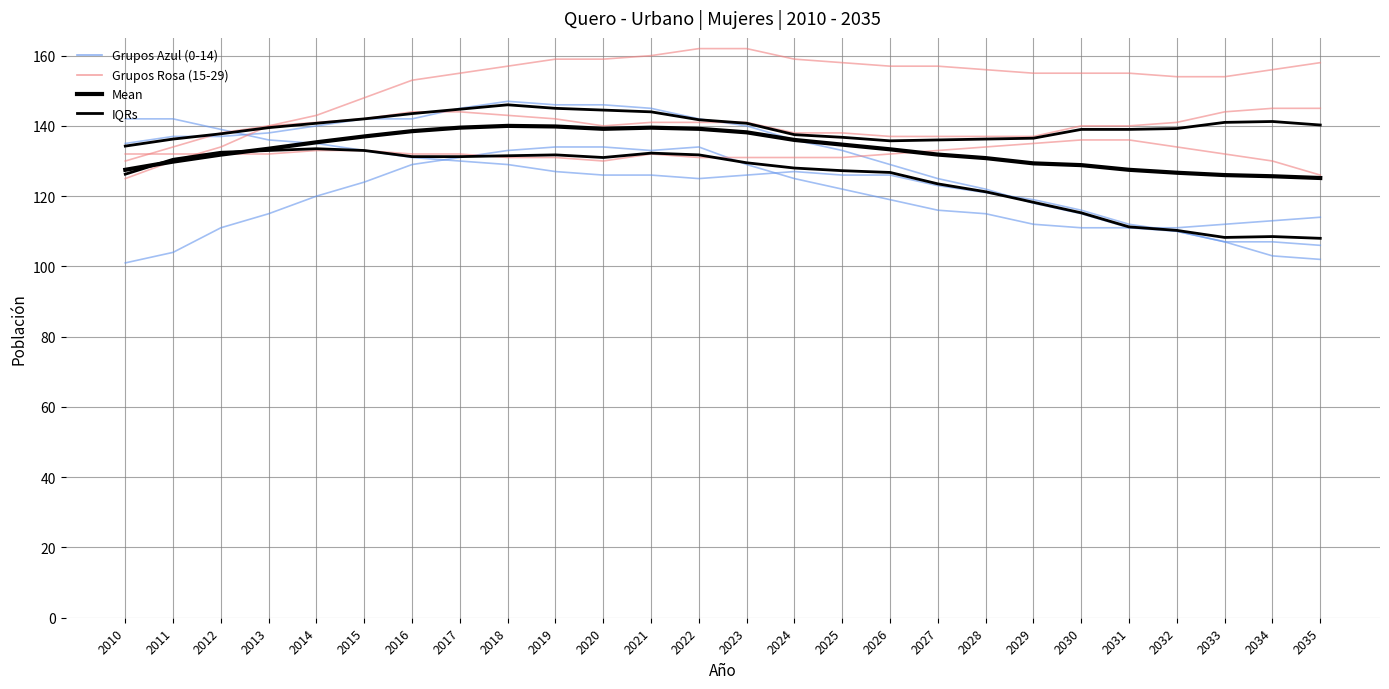

At which label does 10 - 14 first exceed 126?

2010